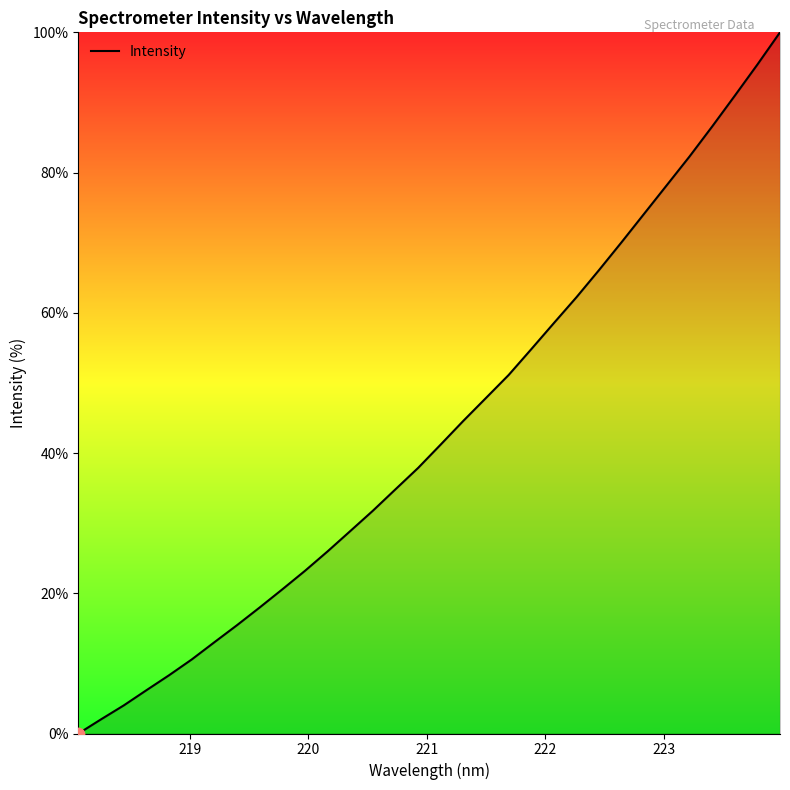

What is the difference between the maximum and minimum values?

100.0